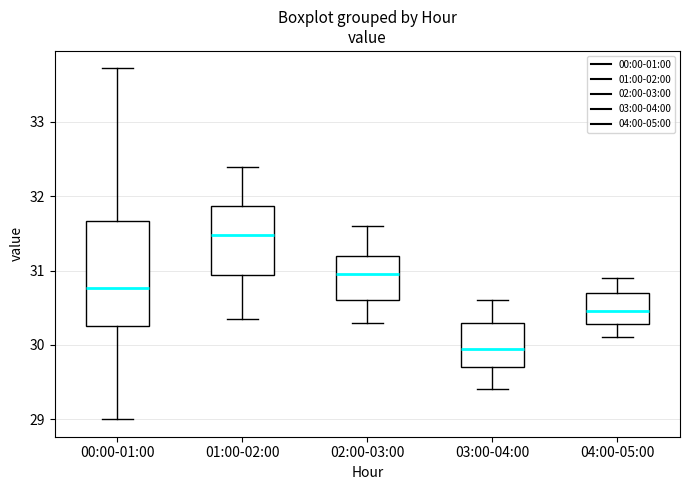

Which box has the lowest median line?

03:00-04:00